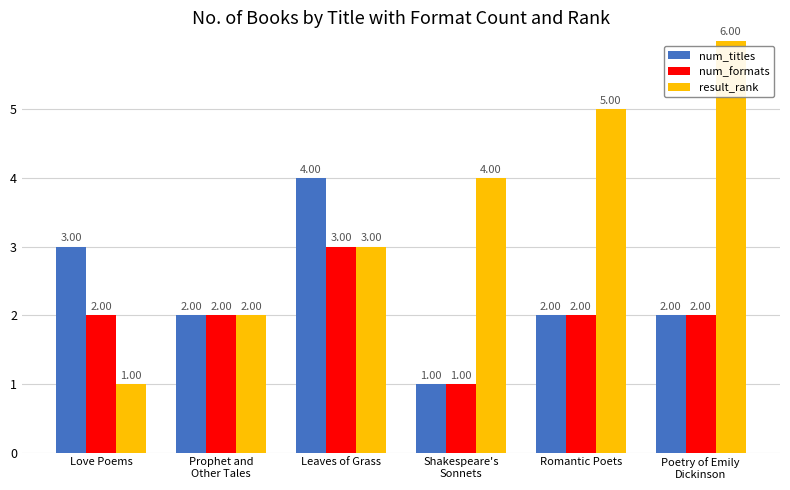

How many bars are there in each group?

3